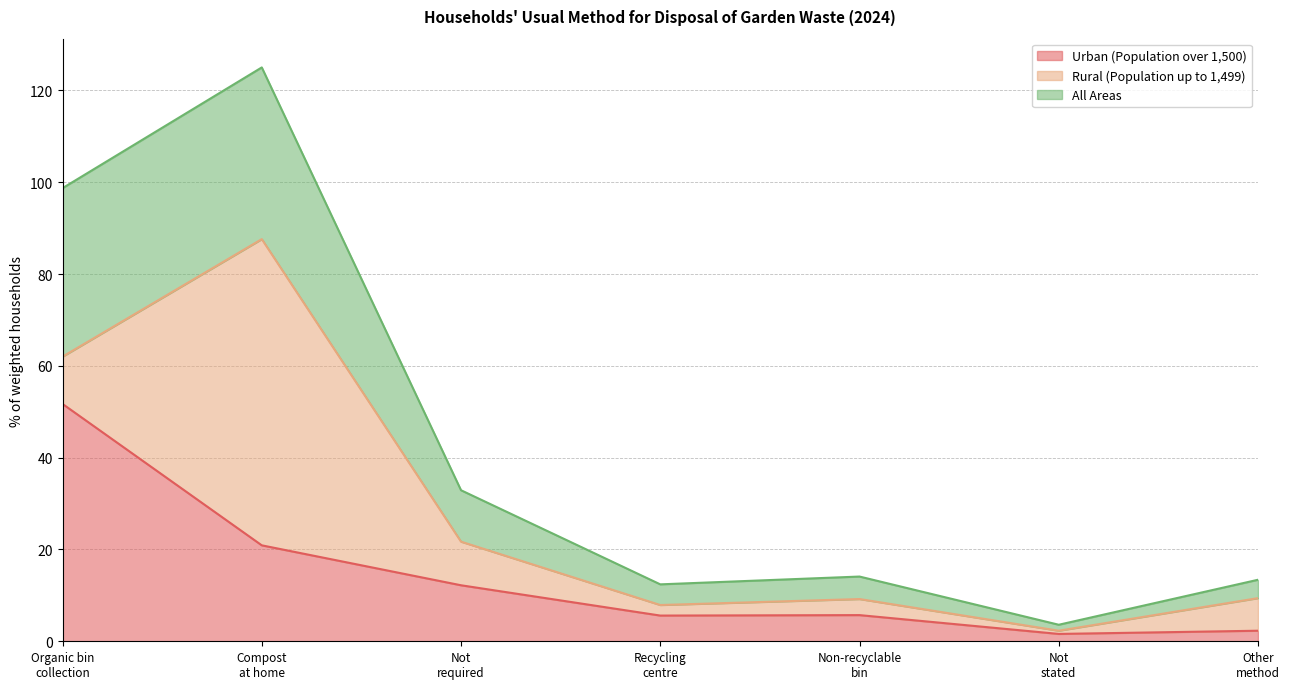

Which series has the largest range (max minus min)?

All Areas